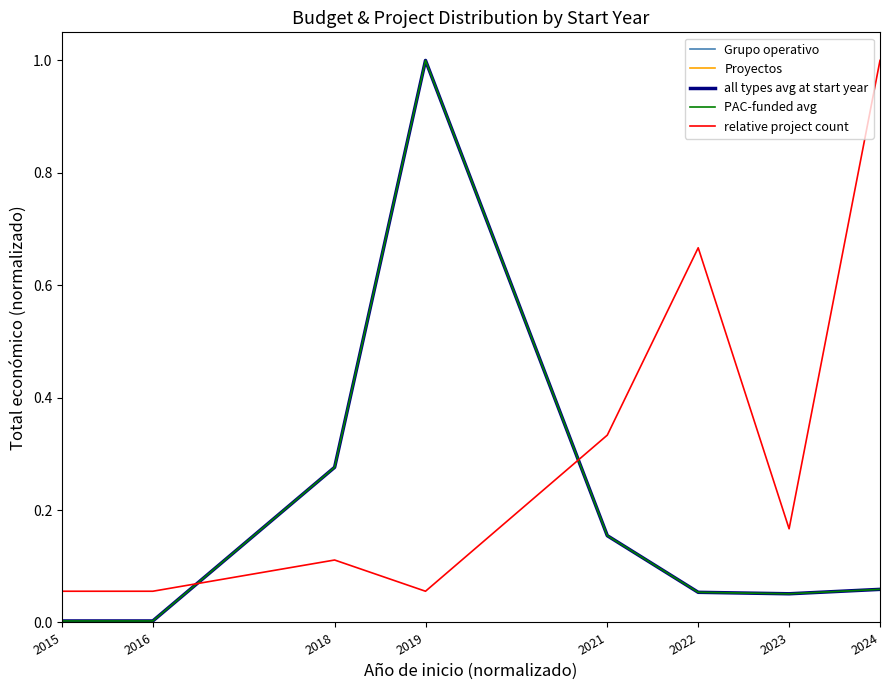

Does the chart display data point markers on the line(s)?

No